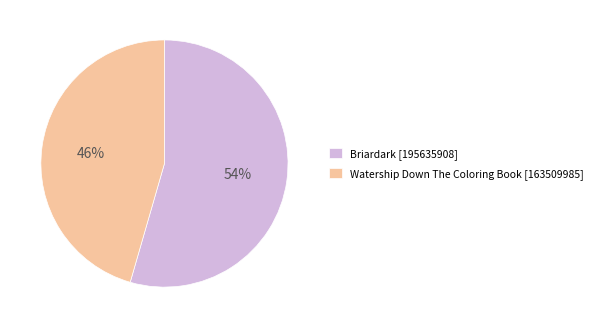

To the nearest percent, what is the average slice percentage?

50%